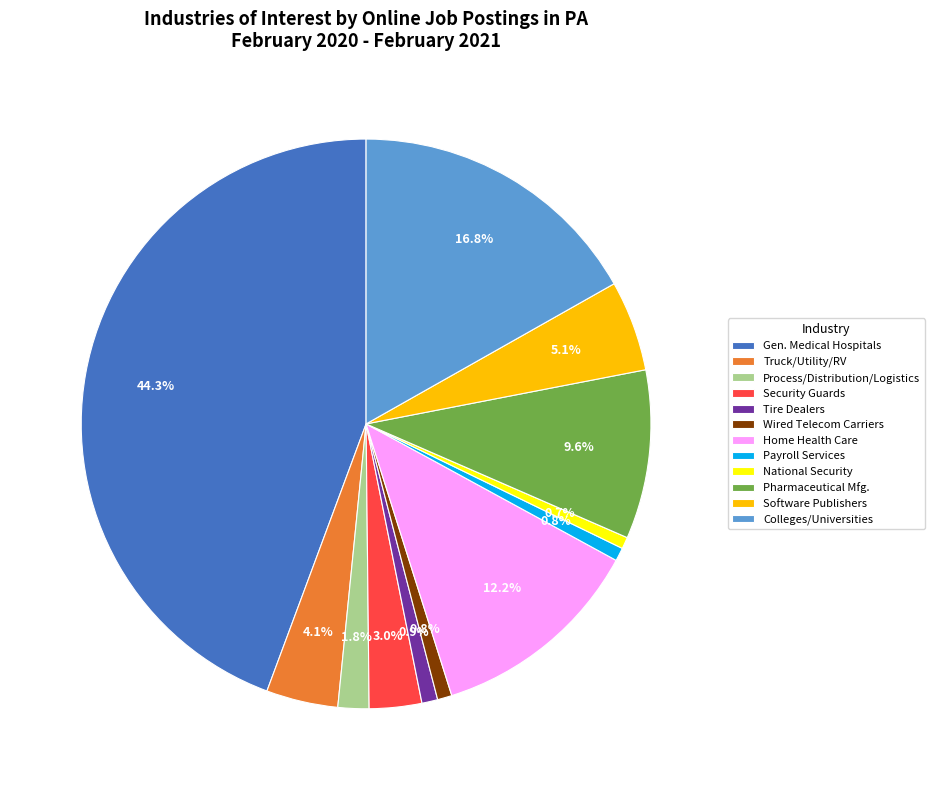

Does Gen. Medical Hospitals represent more than half of the total?

No